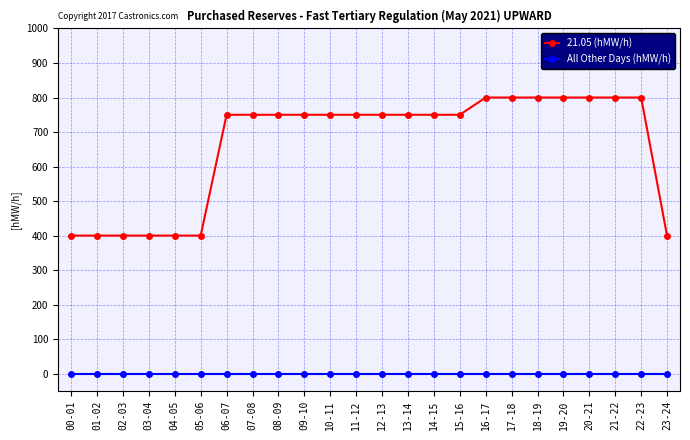

True or false: All Other Days (hMW/h) and 21.05 (hMW/h) cross at least once.

False